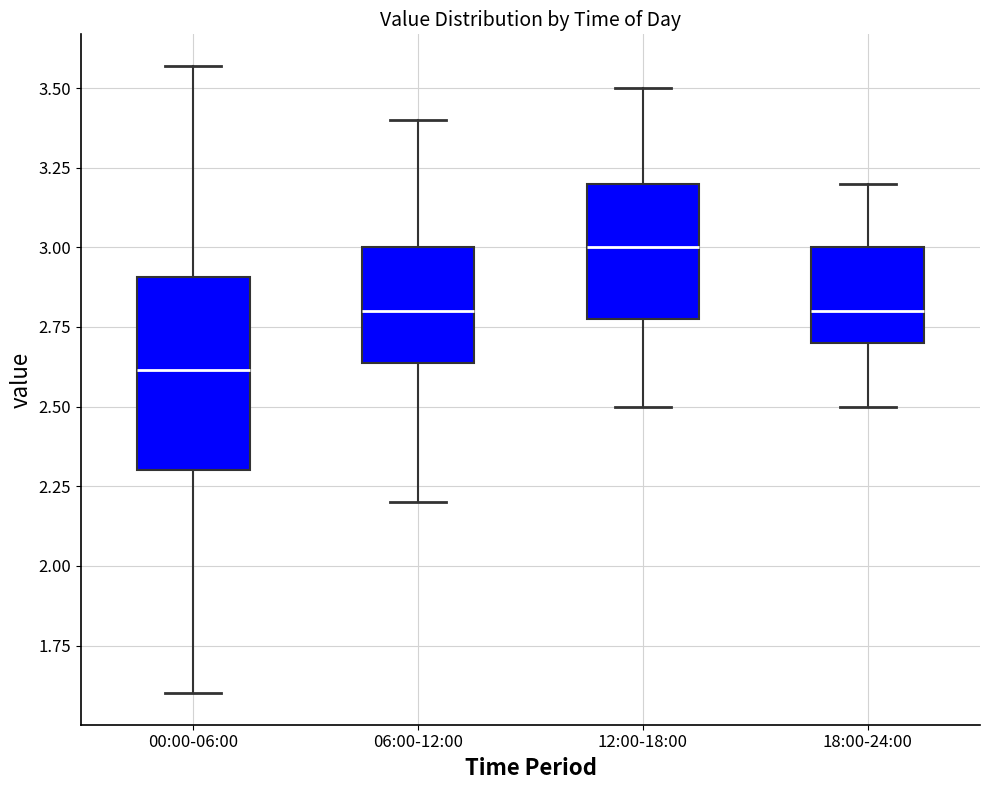

Reading left to right, read every box against the y-axis: the position of its median line, the range the box covers, and the ends of its whiskers. The values are not printed on the chart, so give them approximately, as read against the axis.

00:00-06:00: median 2.60, box 2.30 to 2.90, whiskers 1.60 to 3.55
06:00-12:00: median 2.80, box 2.65 to 3.00, whiskers 2.20 to 3.40
12:00-18:00: median 3.00, box 2.80 to 3.20, whiskers 2.50 to 3.50
18:00-24:00: median 2.80, box 2.70 to 3.00, whiskers 2.50 to 3.20